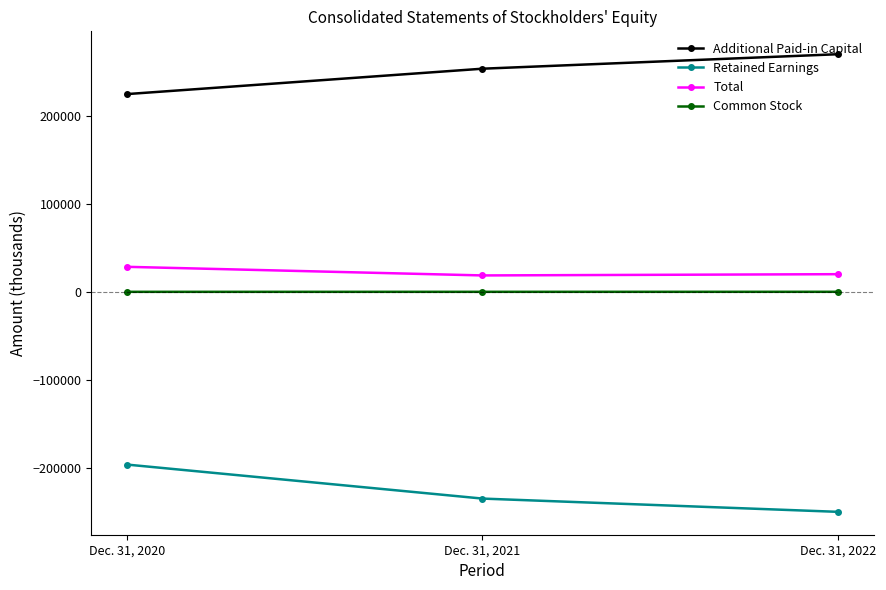

The Retained Earnings series shows -234805 at Dec. 31, 2021. True or false?

True